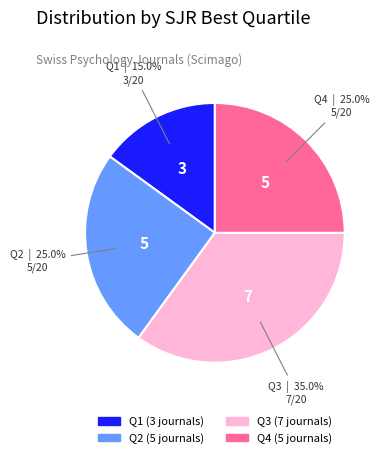

Is there any slice that represents more than half of the pie?

No